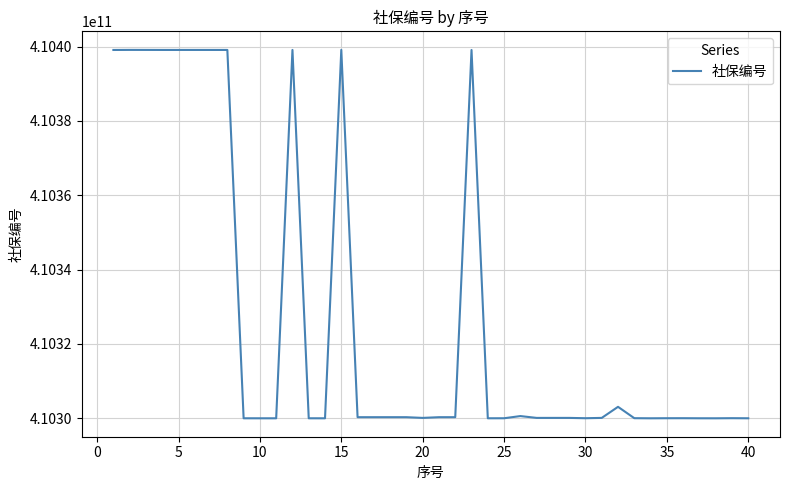

What is the minimum value shown in the chart?

410300005068